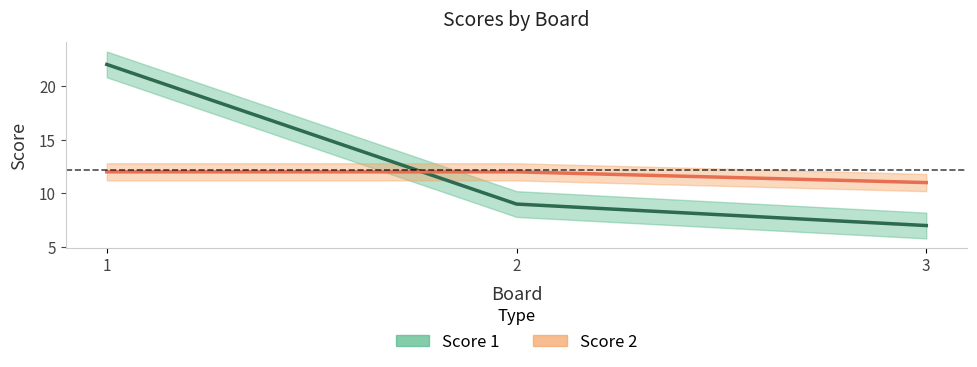

Where is Score 2 nearest to the value 11?

3